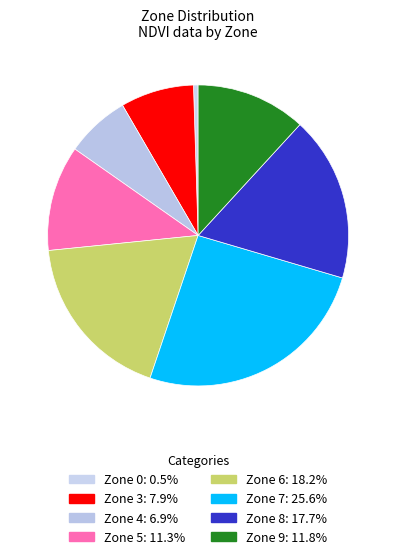

How many segments does this pie chart have?

8